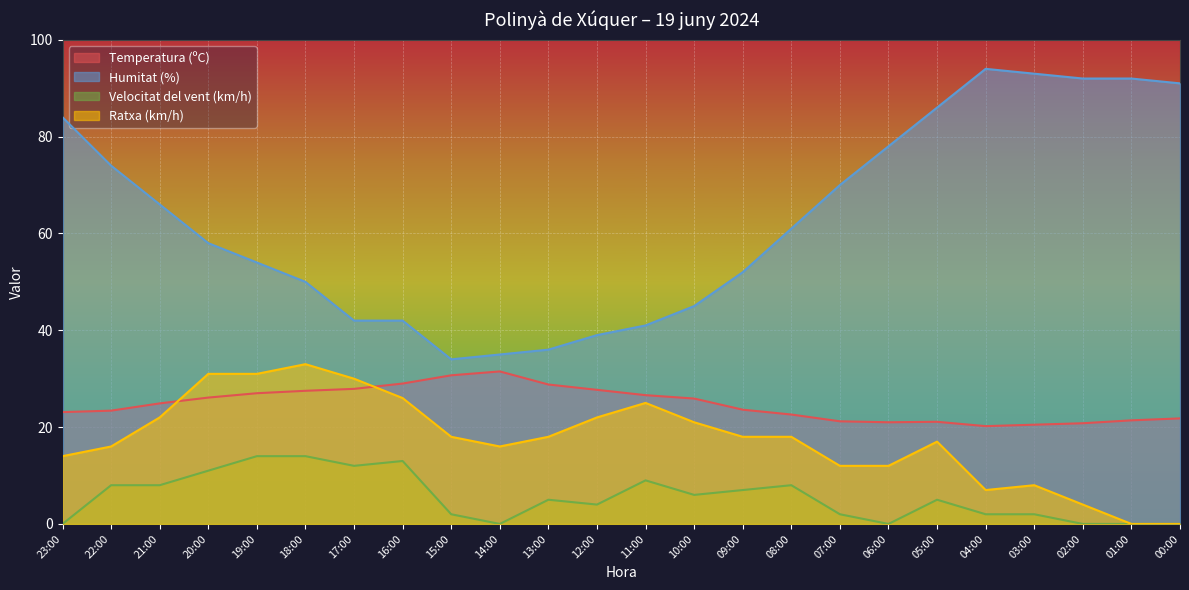

At which category does the chart reach its peak across all series?

04:00